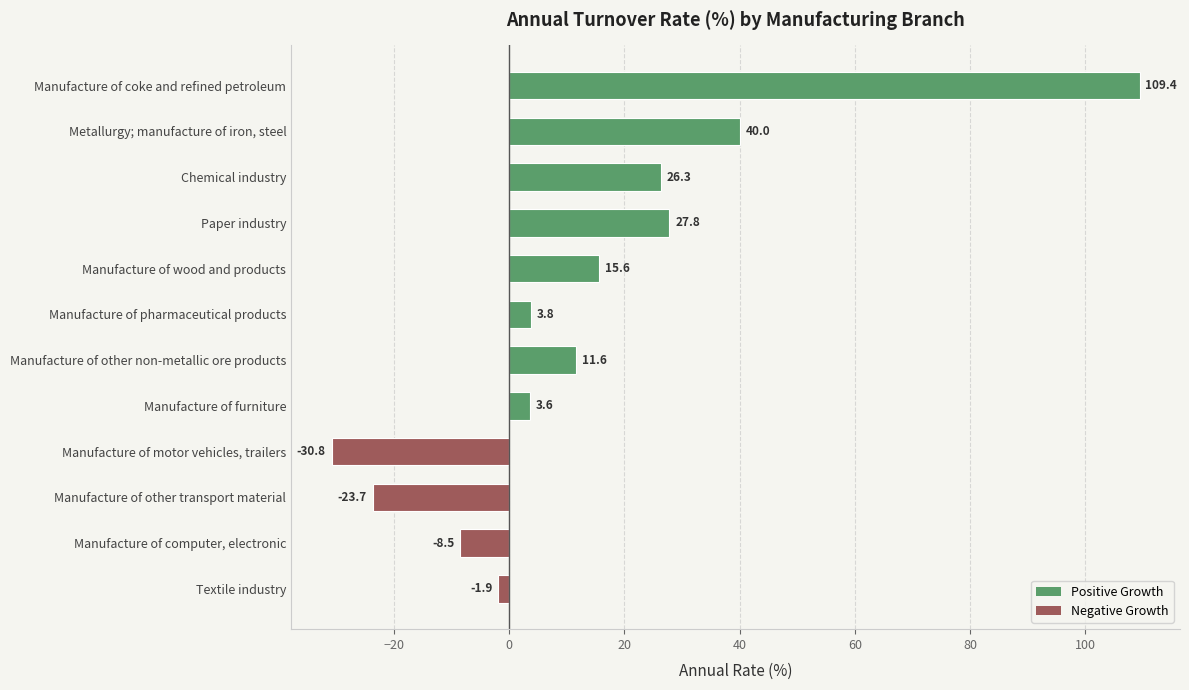

Which category has the lowest value across all series?

Manufacture of motor vehicles, trailers